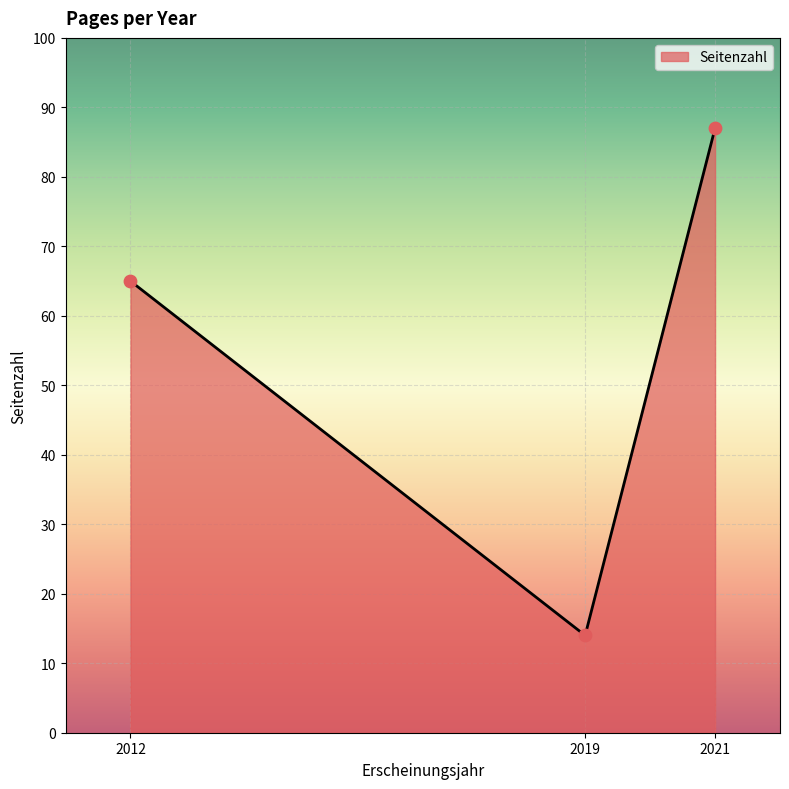

What is the change in value from 2012 to 2019?

-51